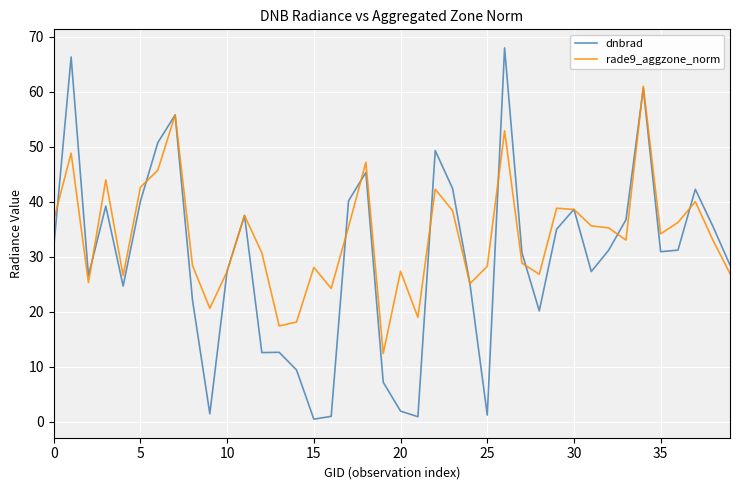

Which series has the largest total across all categories?

rade9_aggzone_norm